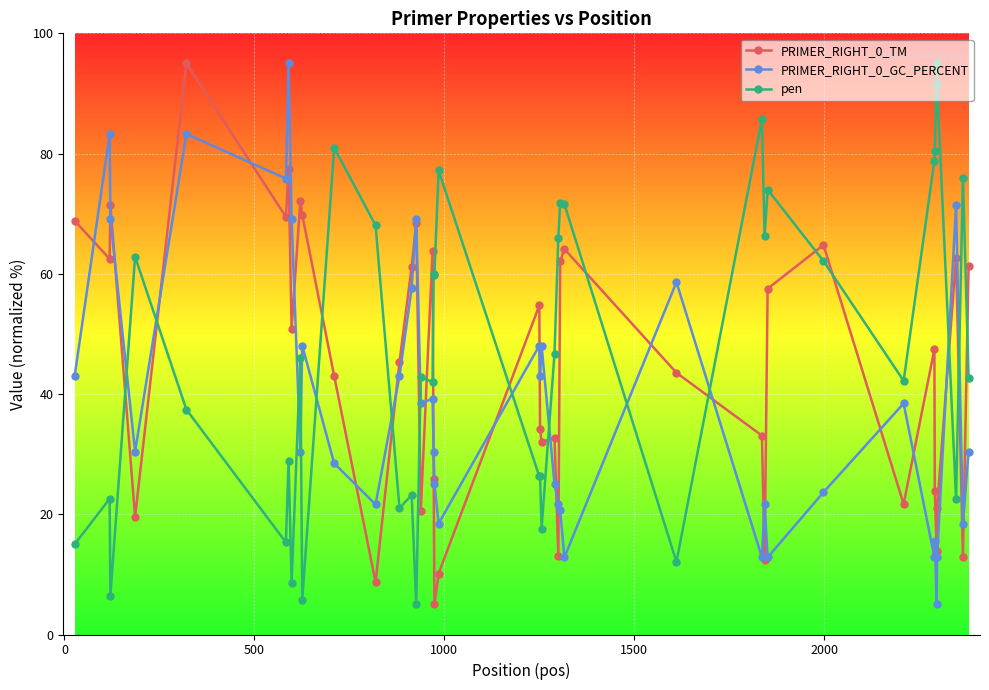

What is the smallest value displayed?

5.0